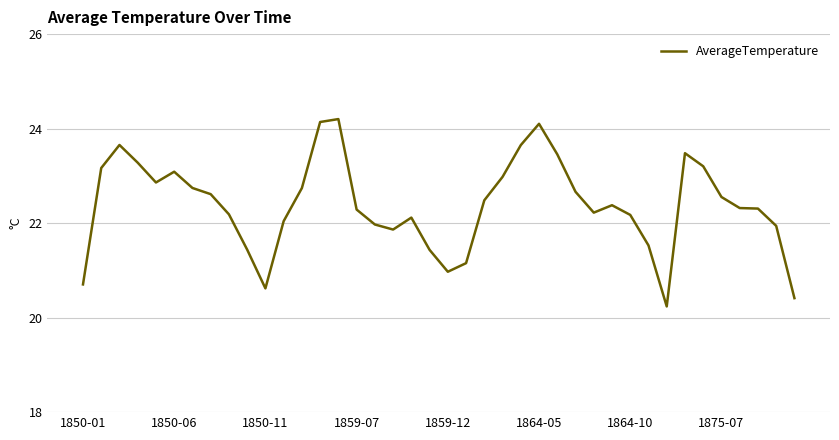

What is the smallest value displayed?

20.2